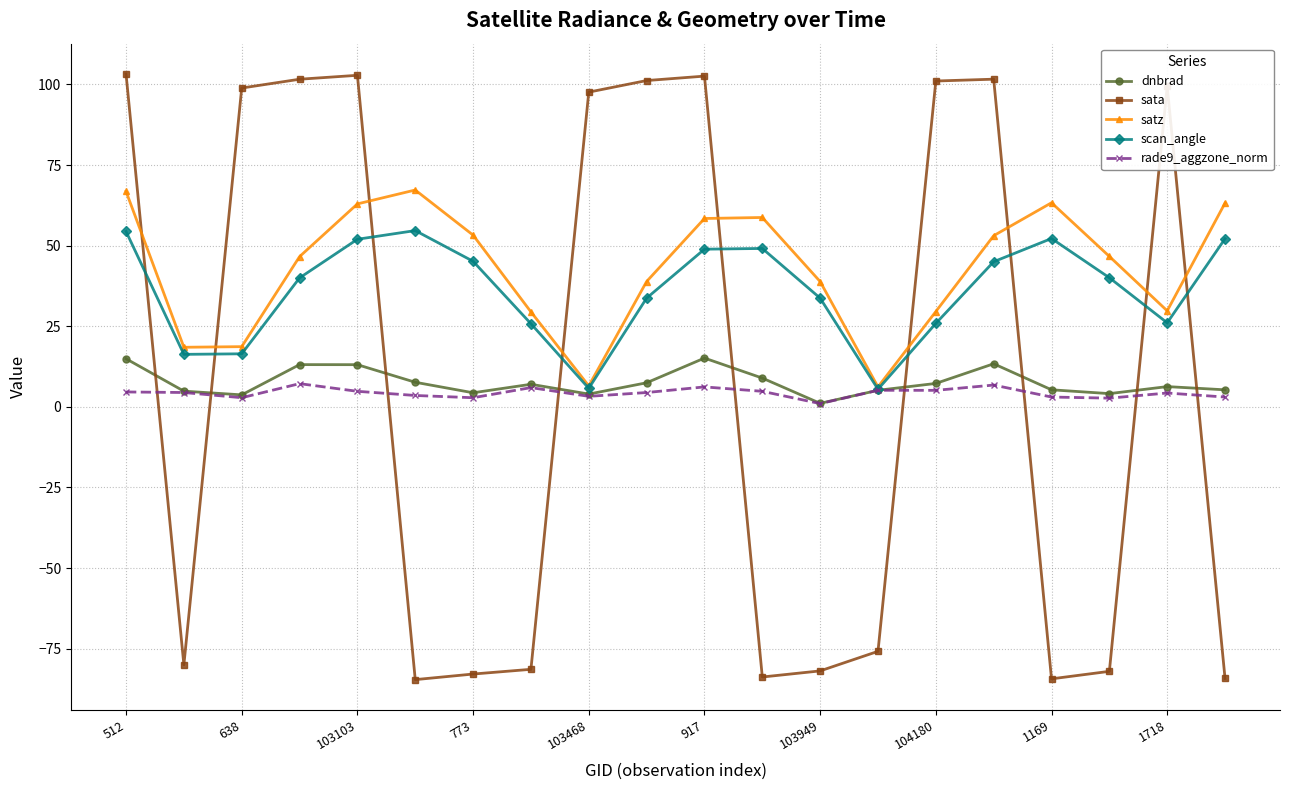

How many data points in sata are less than 97?

10